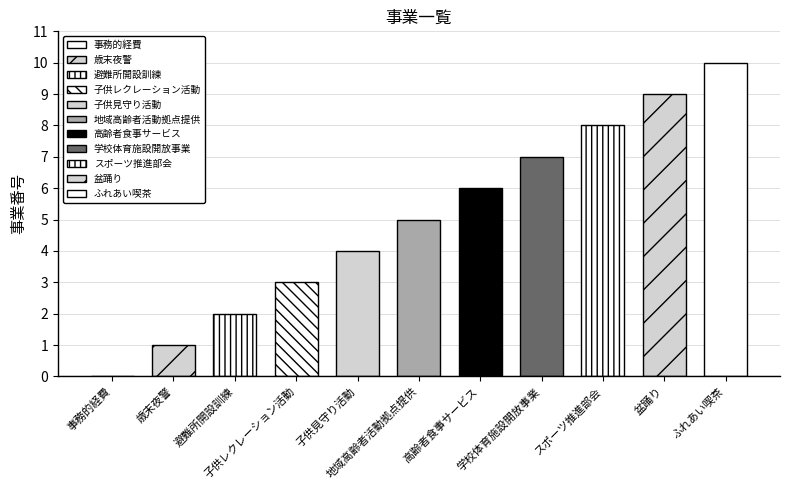

List the labels in order of value, smallest first.

事務的経費, 歳末夜警, 避難所開設訓練, 子供レクレーション活動, 子供見守り活動, 地域高齢者活動拠点提供, 高齢者食事サービス, 学校体育施設開放事業, スポーツ推進部会, 盆踊り, ふれあい喫茶